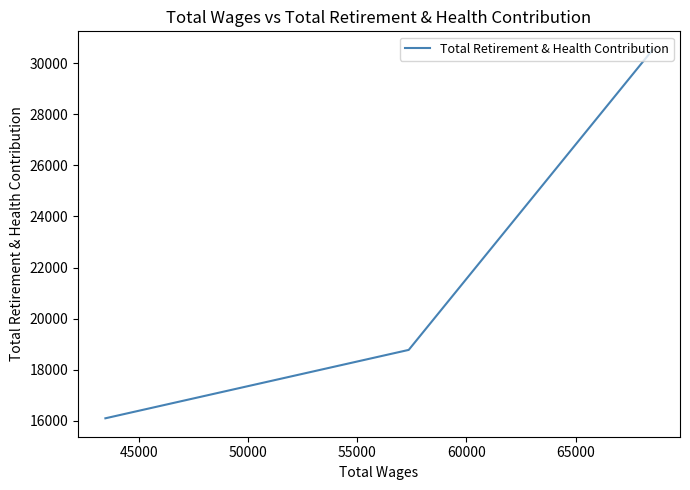

The value at 40000 is 47223. True or false?

False